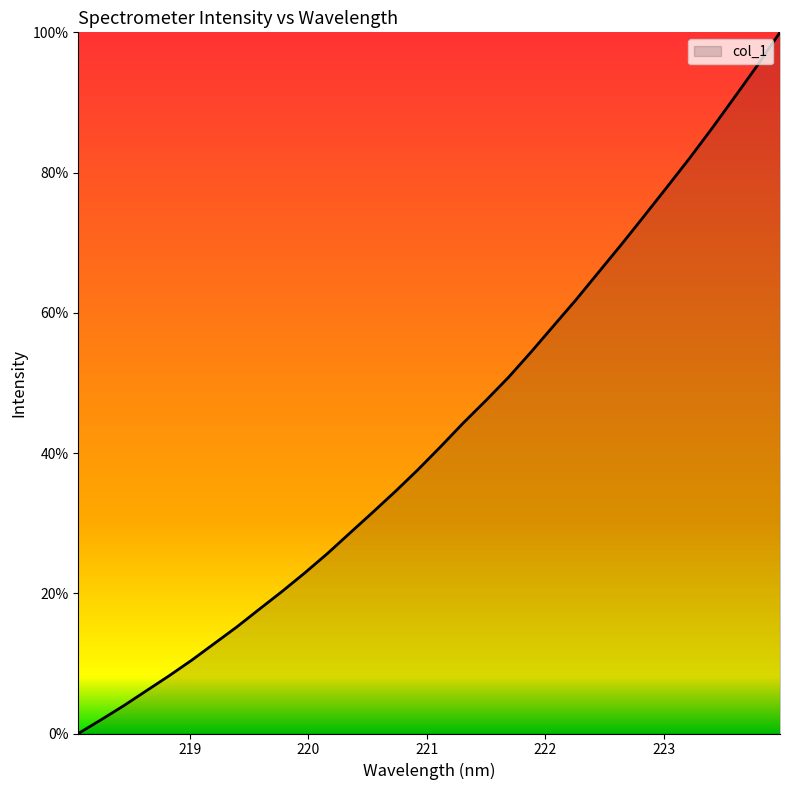

What is the maximum value shown in the chart?

100.0